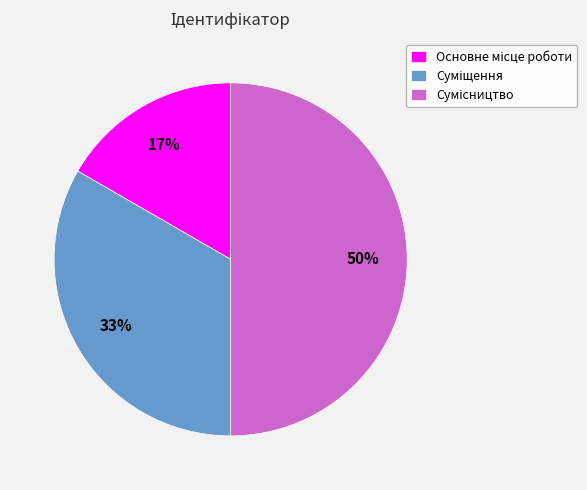

To the nearest percent, what is the average slice percentage?

33%